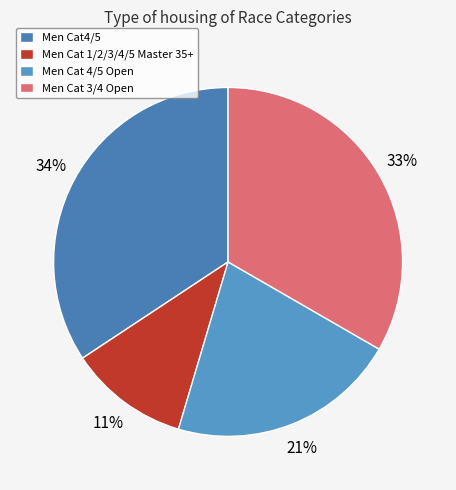

Between Men Cat4/5 and Men Cat 4/5 Open, which is larger?

Men Cat4/5